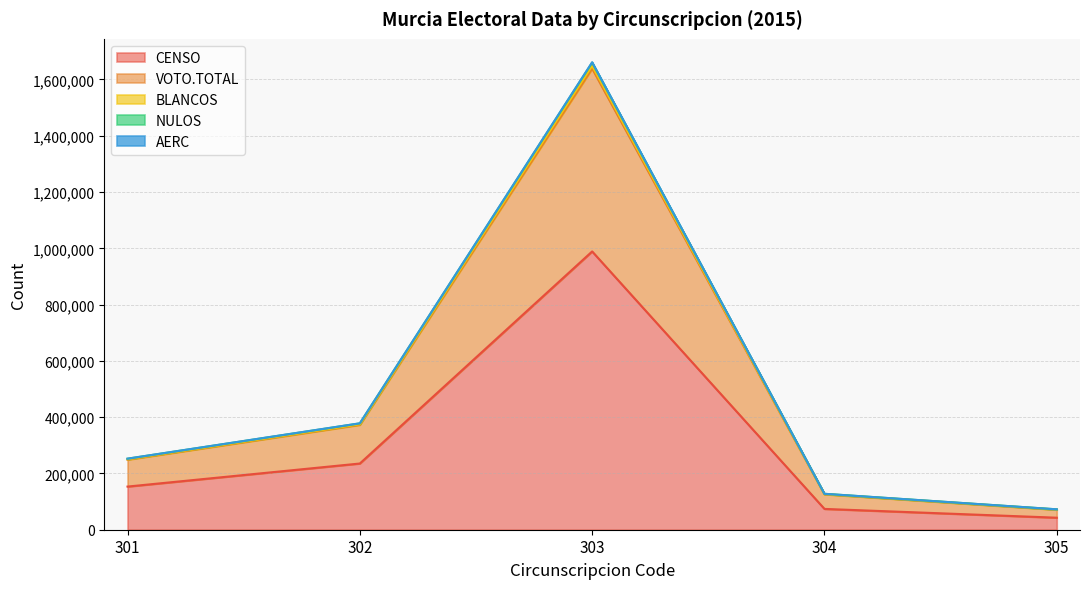

At which category is the sum across all series the highest?

303